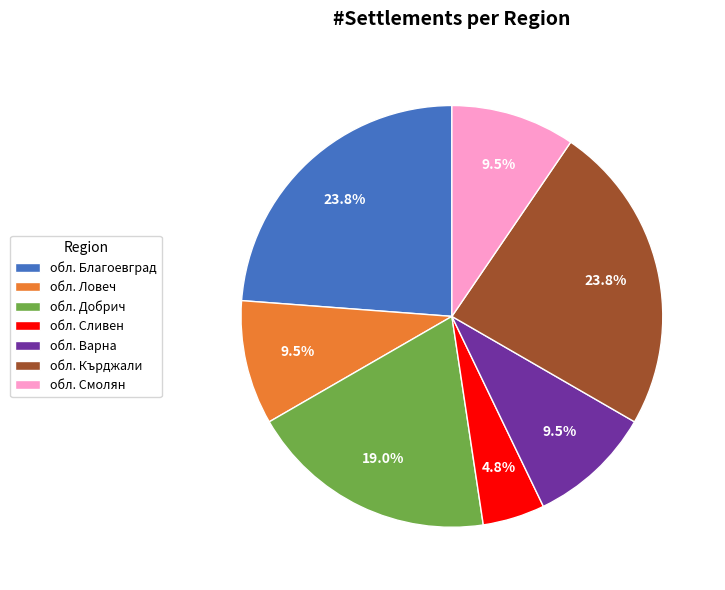

What percentage is NOT represented by обл. Кърджали?

76.2%